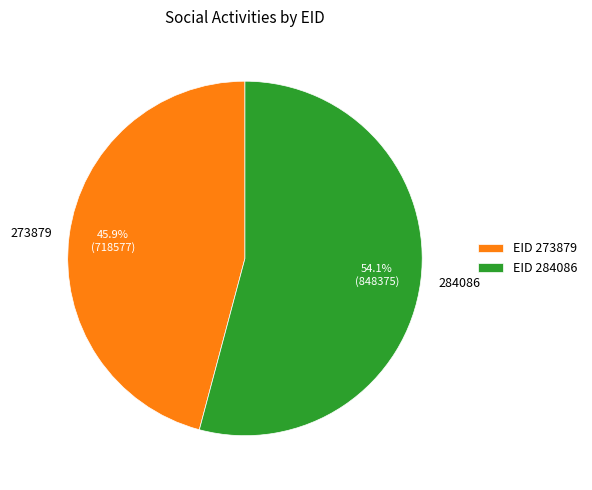

Rank the categories by value from highest to lowest.

284086, 273879